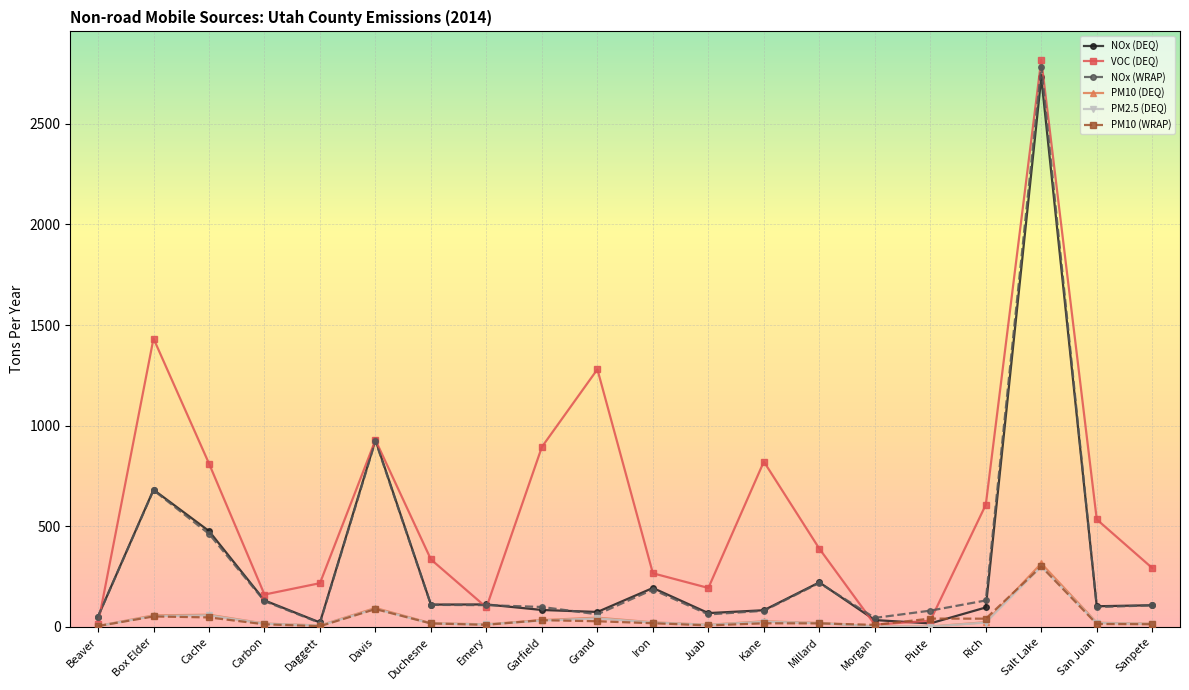

How many data points in PM10 (DEQ) are less than 20?

10